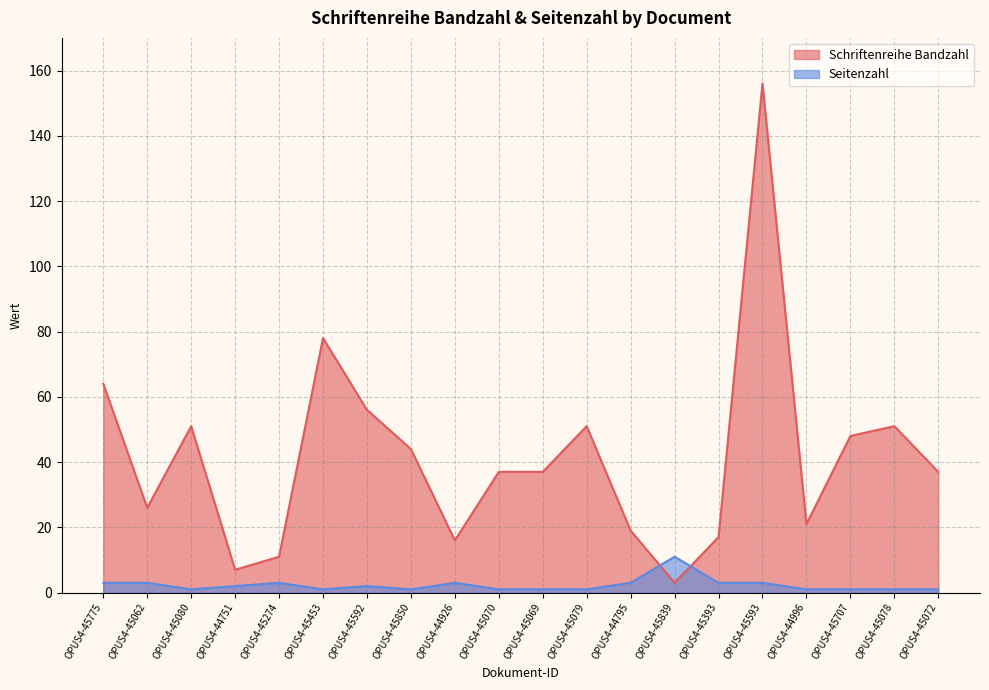

What is the value of the Schriftenreihe Bandzahl point at the 11th from the left?

37